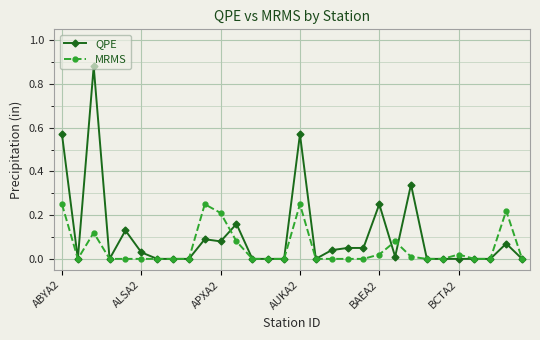

List the series in order of their peak value, highest first.

QPE, MRMS